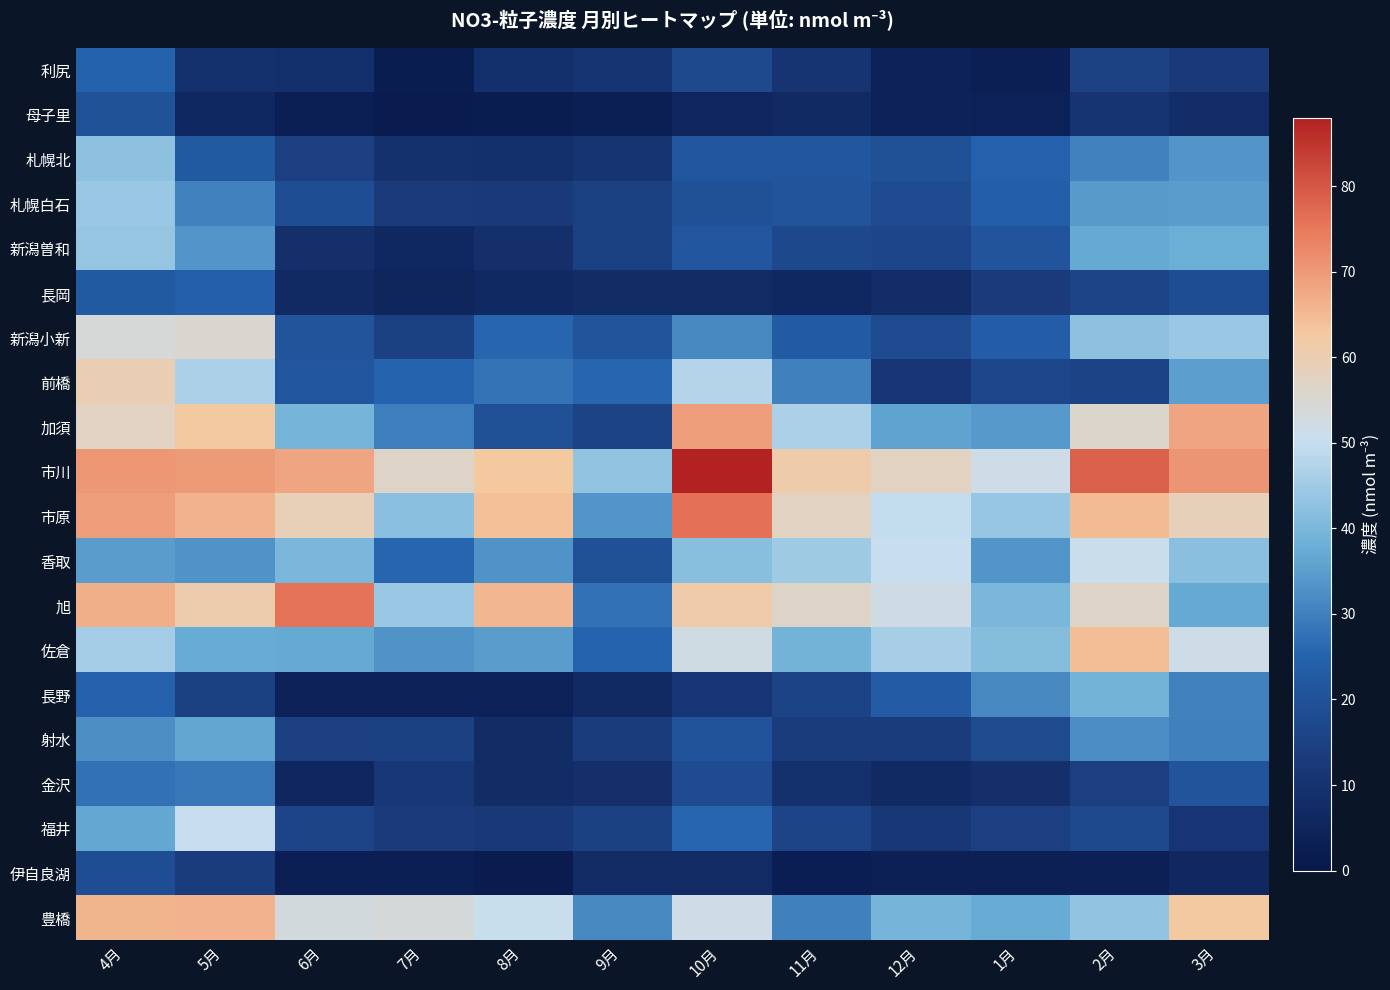

What is the greatest value displayed?

88.0